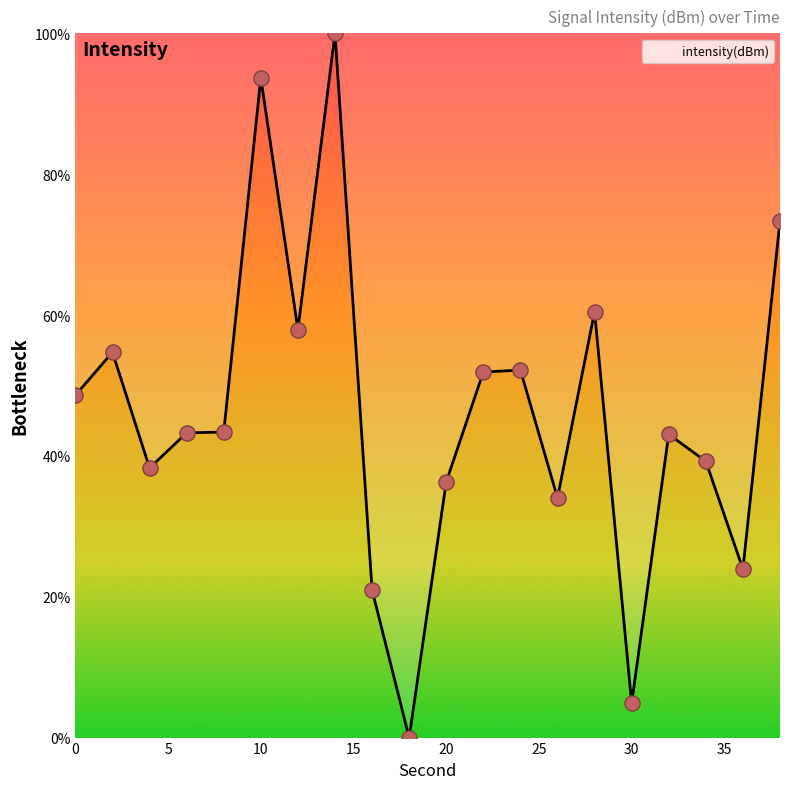

What is the difference between the maximum and minimum values?

100.0